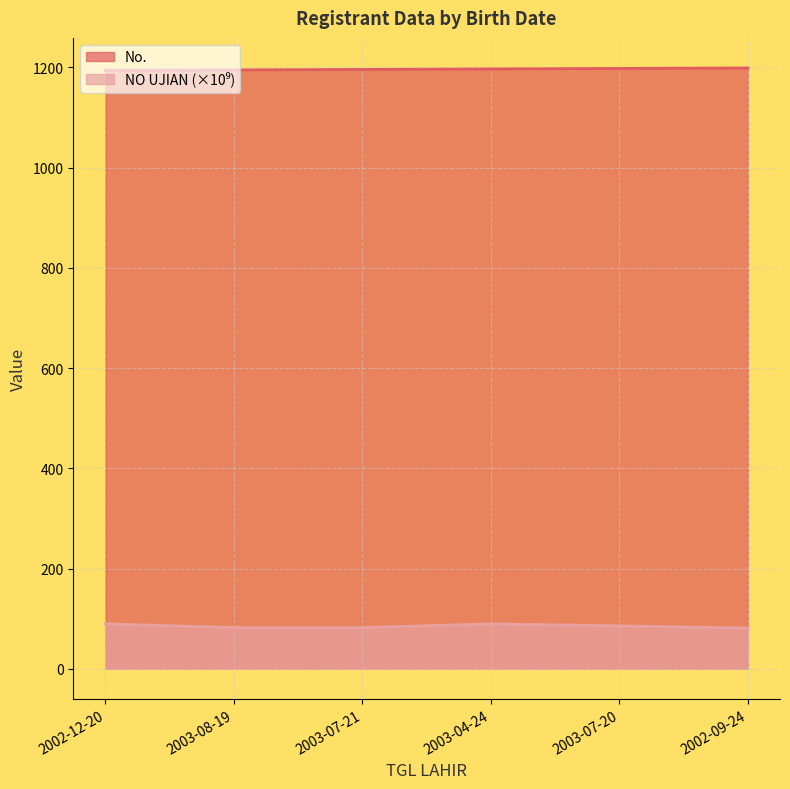

True or false: NO UJIAN and No. cross at least once.

False